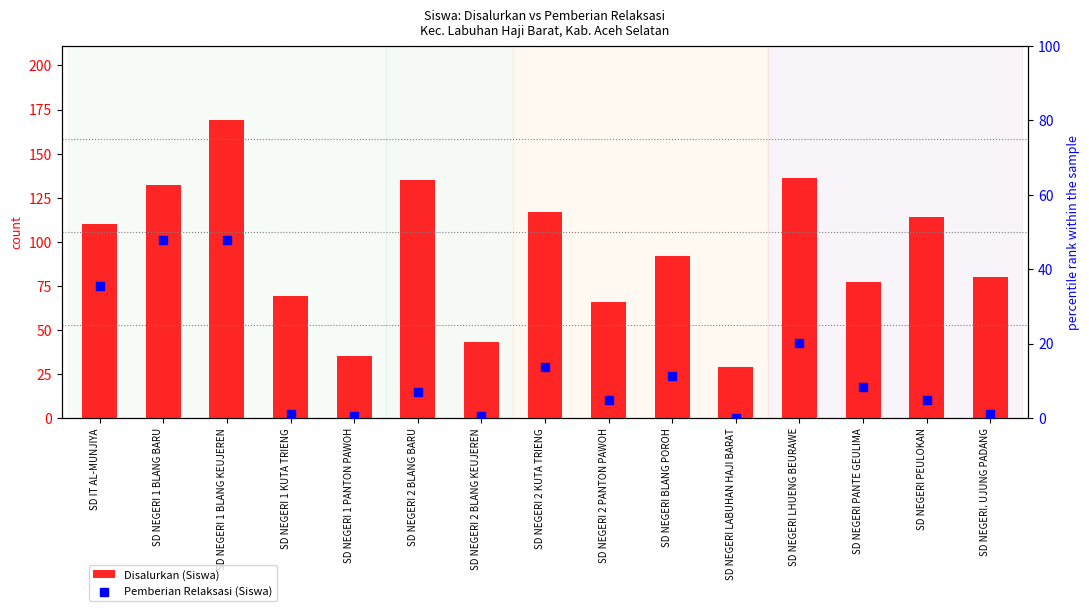

Which series contains the lowest Y value?

Pemberian Relaksasi (Siswa)